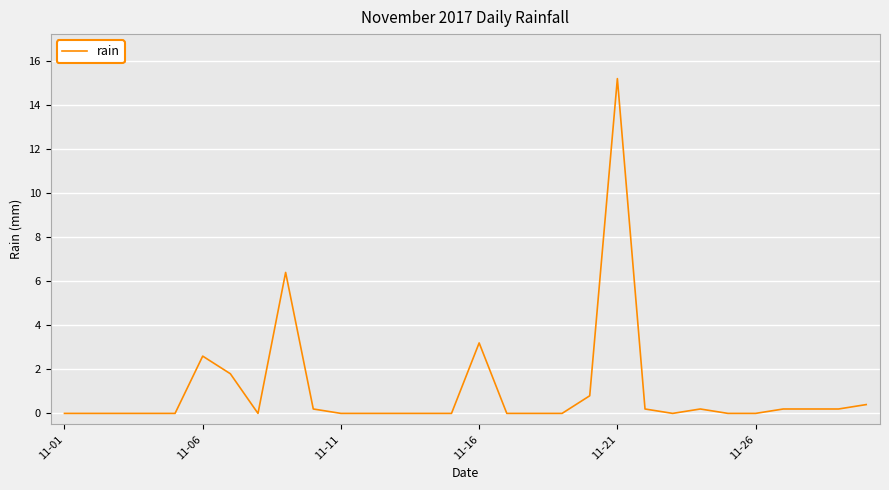

What is the difference between the maximum and minimum values?

15.2